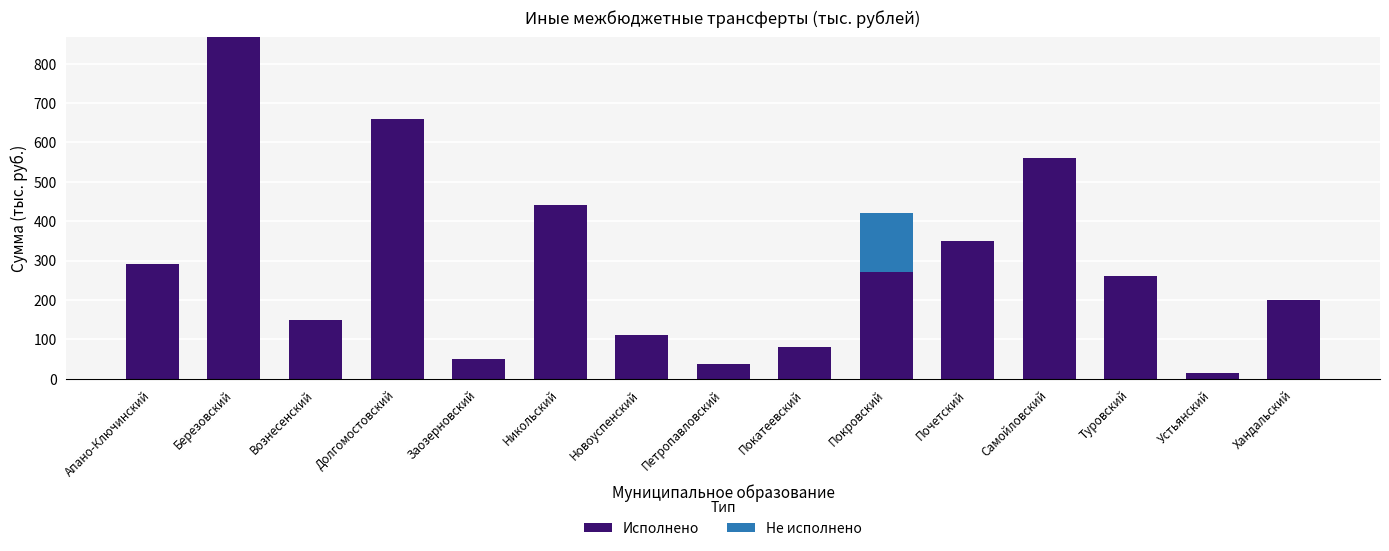

What is the sum of the Исполнено values at Покровский and Хандальский?

470.0